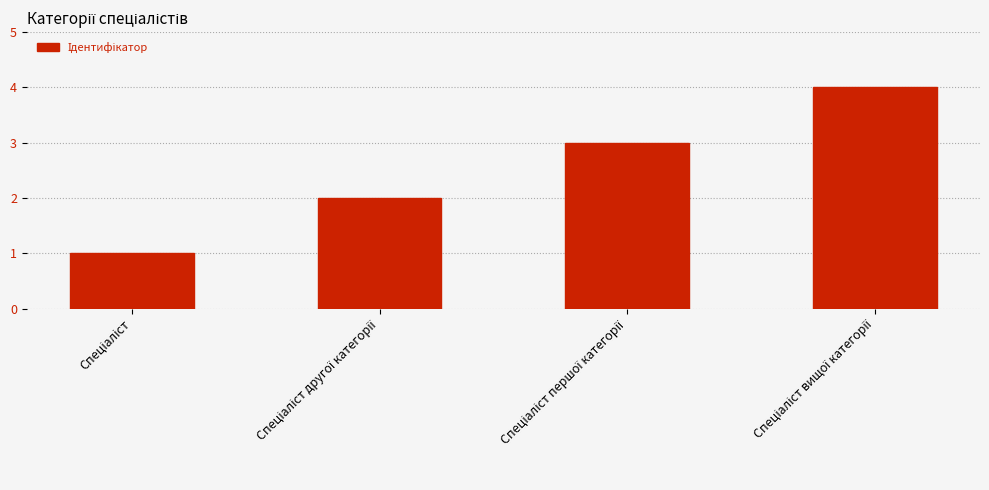

What is the maximum value shown in the chart?

4